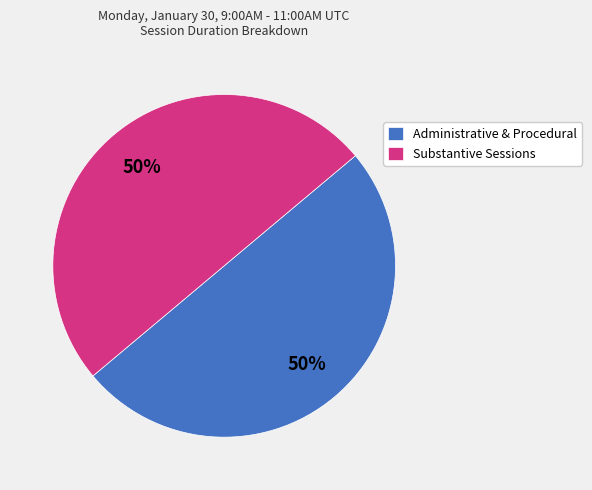

Approximately how many times larger is the value at Administrative & Procedural compared to Substantive Sessions?

1.0